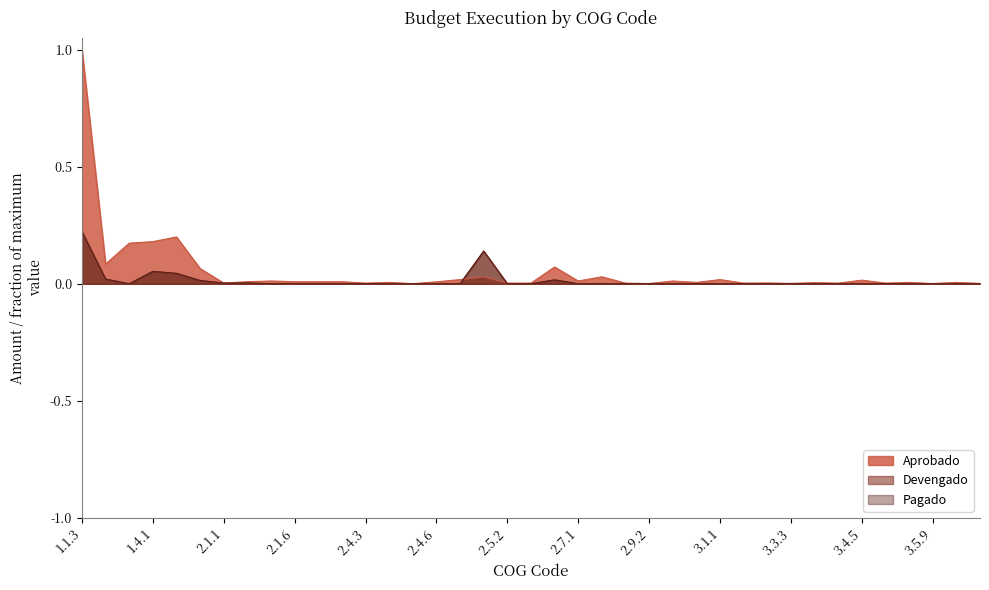

How many interior local peaks does the Devengado series have?

4